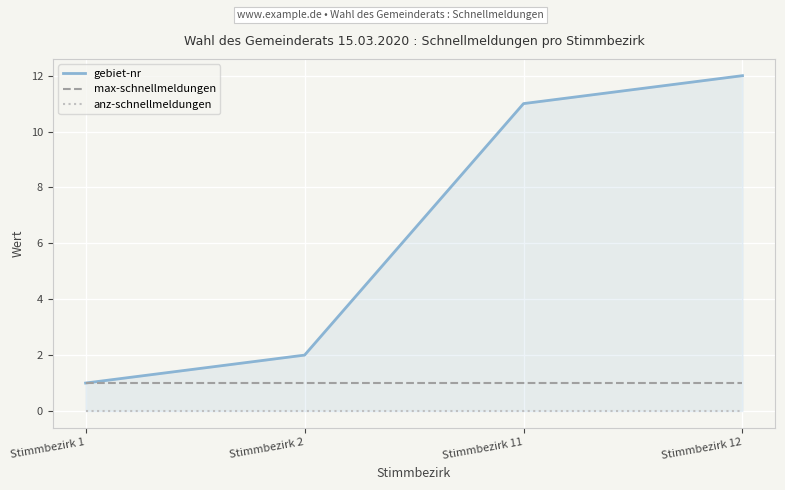

What is the difference between the gebiet-nr values at Stimmbezirk 12 and Stimmbezirk 11?

1